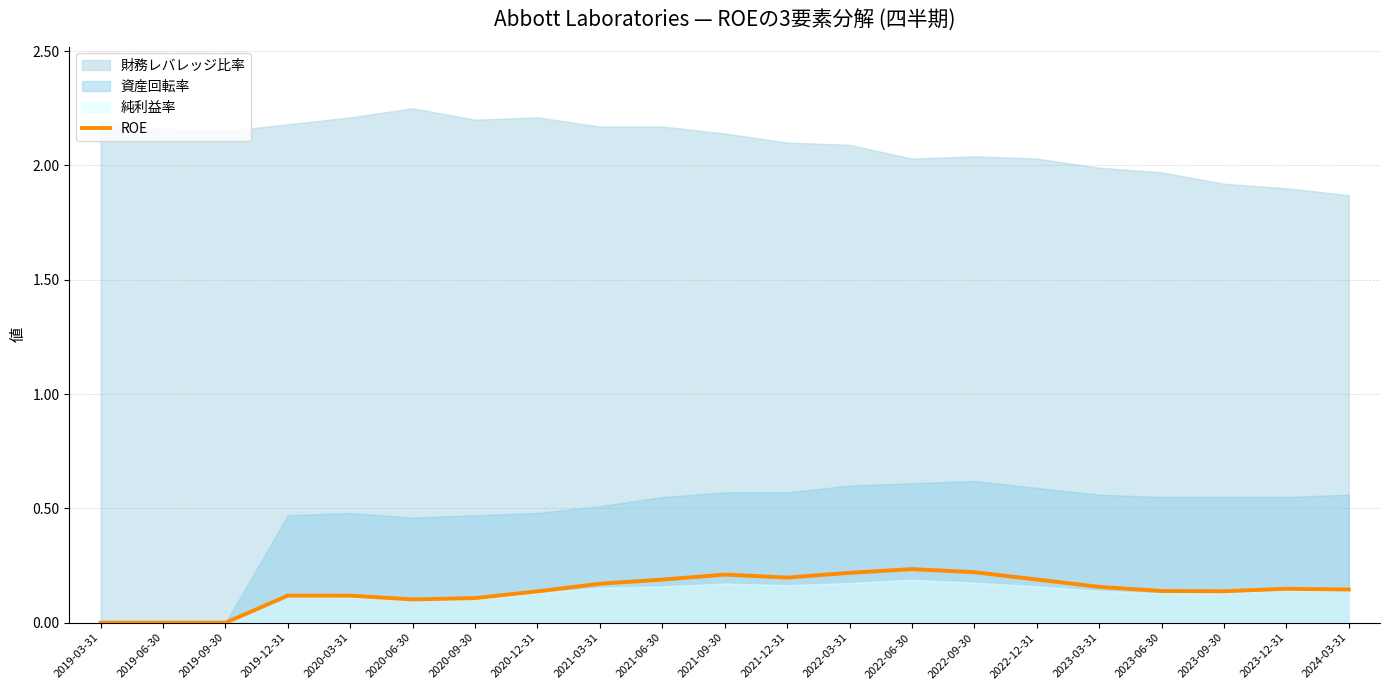

Reading right to left, list all the values displayed in this chart.

2024-03-31=0.1	2023-12-31=0.1	2023-09-30=0.1	2023-06-30=0.1	2023-03-31=0.2	2022-12-31=0.2	2022-09-30=0.2	2022-06-30=0.2	2022-03-31=0.2	2021-12-31=0.2	2021-09-30=0.2	2021-06-30=0.2	2021-03-31=0.2	2020-12-31=0.1	2020-09-30=0.1	2020-06-30=0.1	2020-03-31=0.1	2019-12-31=0.1	2019-09-30=0.0	2019-06-30=0.0	2019-03-31=0.0